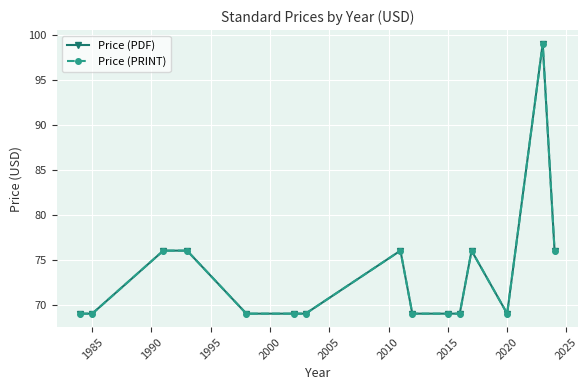

Does the chart display data point markers on the line(s)?

Yes